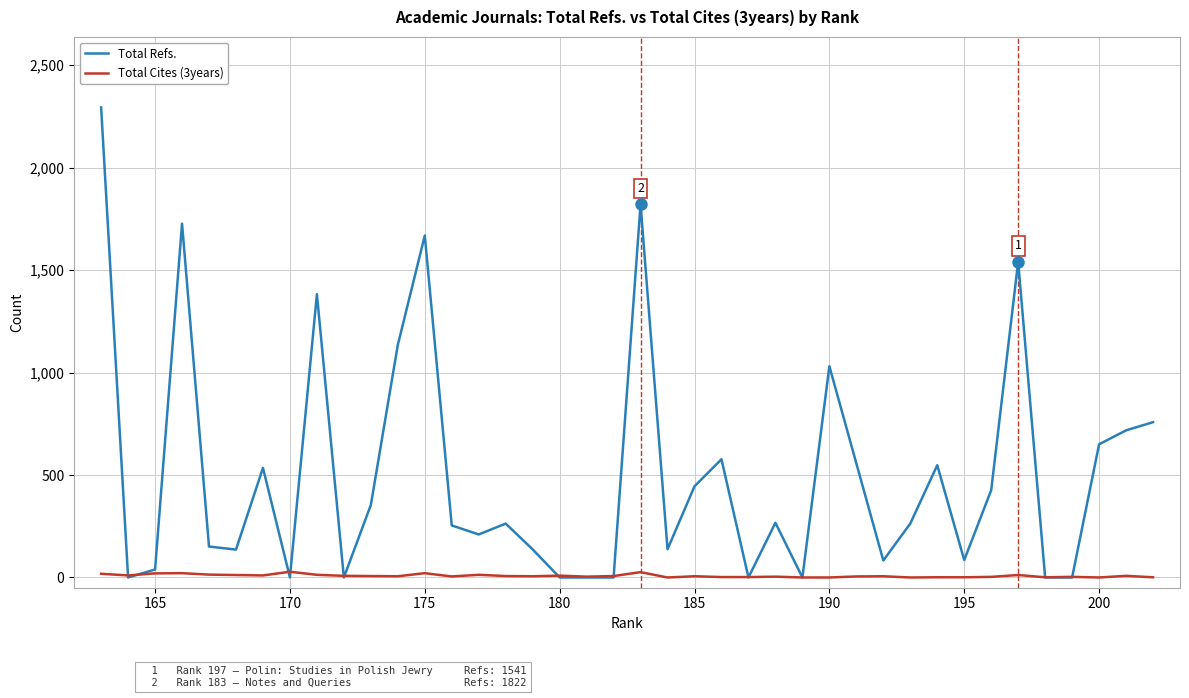

What are all the series names shown in the legend?

Total Refs., Total Cites (3years)